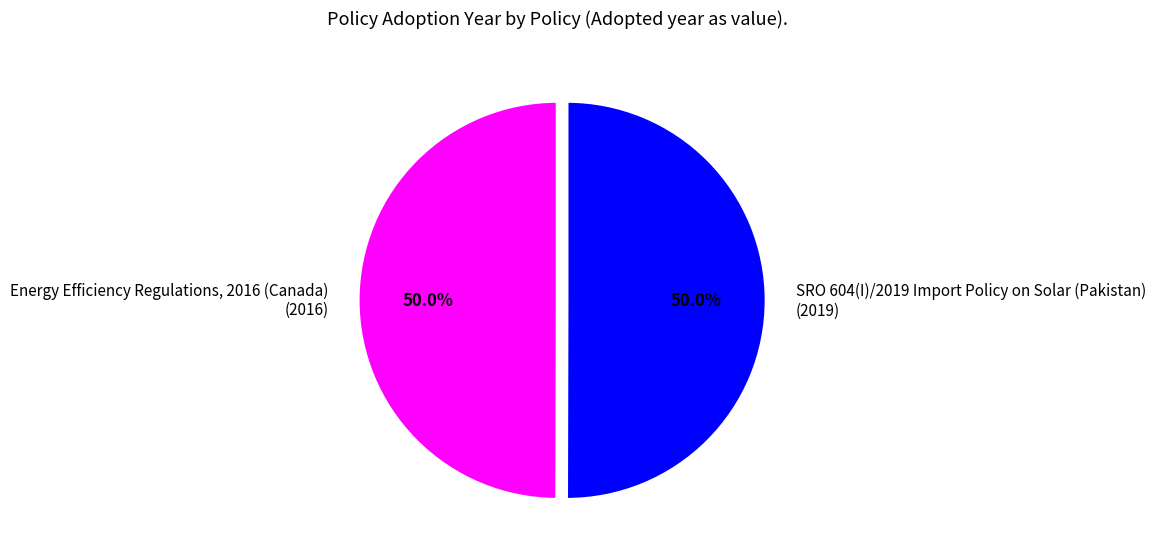

To the nearest percent, what is the average slice percentage?

50%